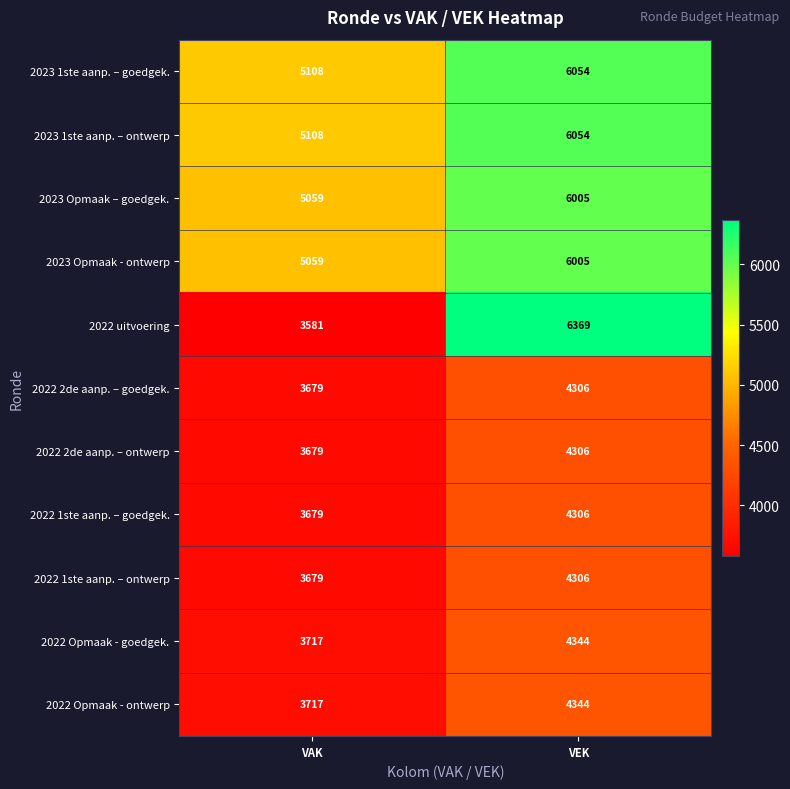

Which category has the highest value in the 2022 Opmaak - goedgek. series?

VEK